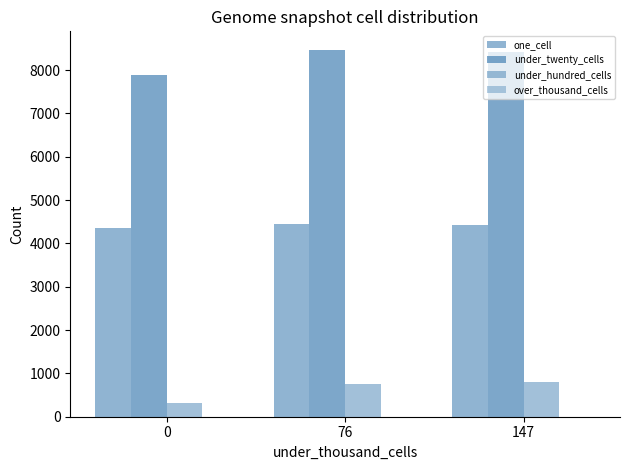

What is the average value of the one_cell series?

4405